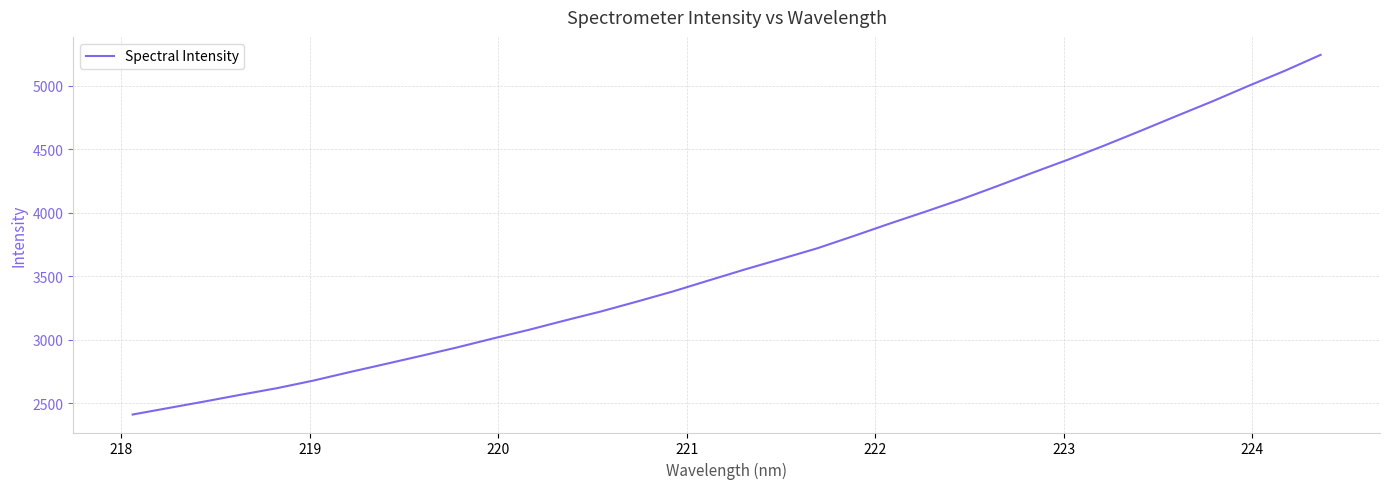

What is the difference between the maximum and minimum values?

2832.0